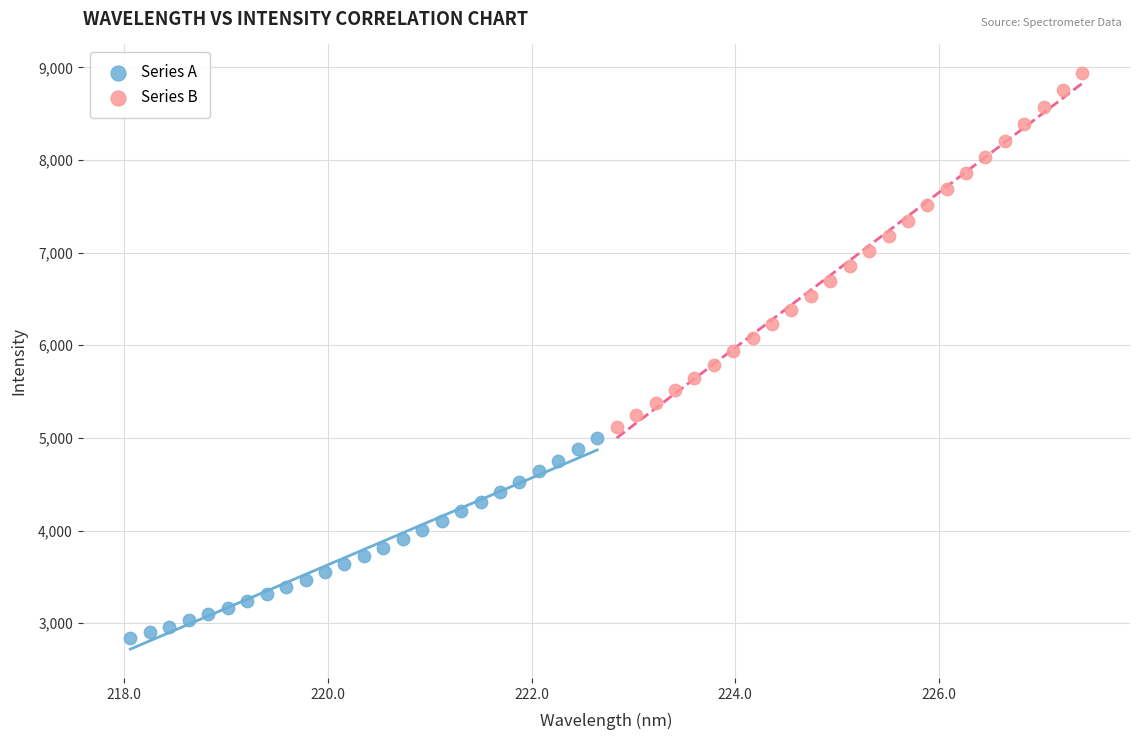

Which series contains the highest Y value?

Series B